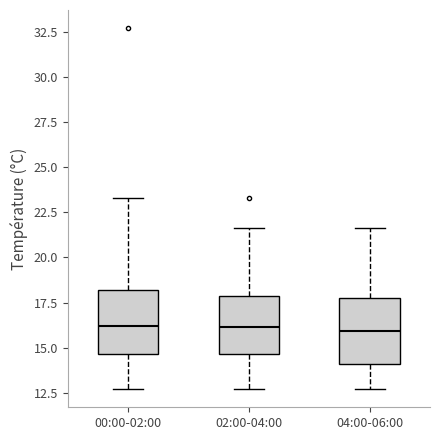

Reading left to right, transcribe this box plot: for each box, give where its median line is, the range the box spans, and where its two whiskers end, as read against the y-axis. The values are not printed on the chart, so give them approximately, as read against the axis.

00:00-02:00: median 16.0, box 14.5 to 18.0, whiskers 12.5 to 23.5
02:00-04:00: median 16.0, box 14.5 to 18.0, whiskers 12.5 to 21.5
04:00-06:00: median 16.0, box 14.0 to 17.5, whiskers 12.5 to 21.5